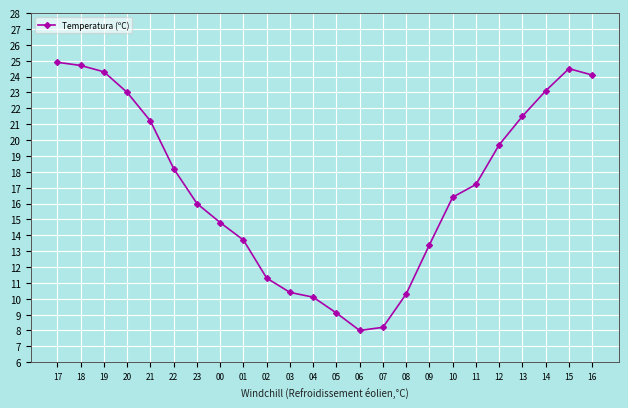

How many series are shown in this chart?

1